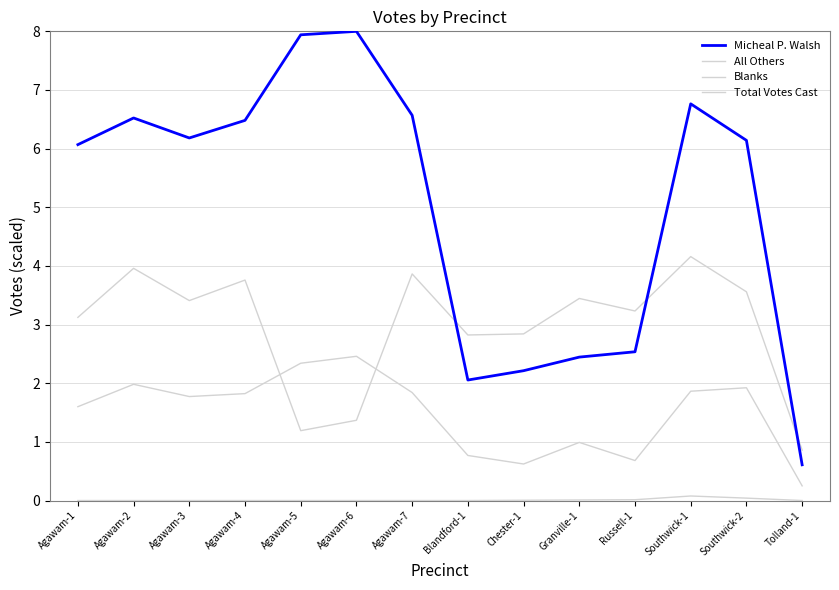

True or false: All Others and Total Votes Cast intersect in this chart.

False